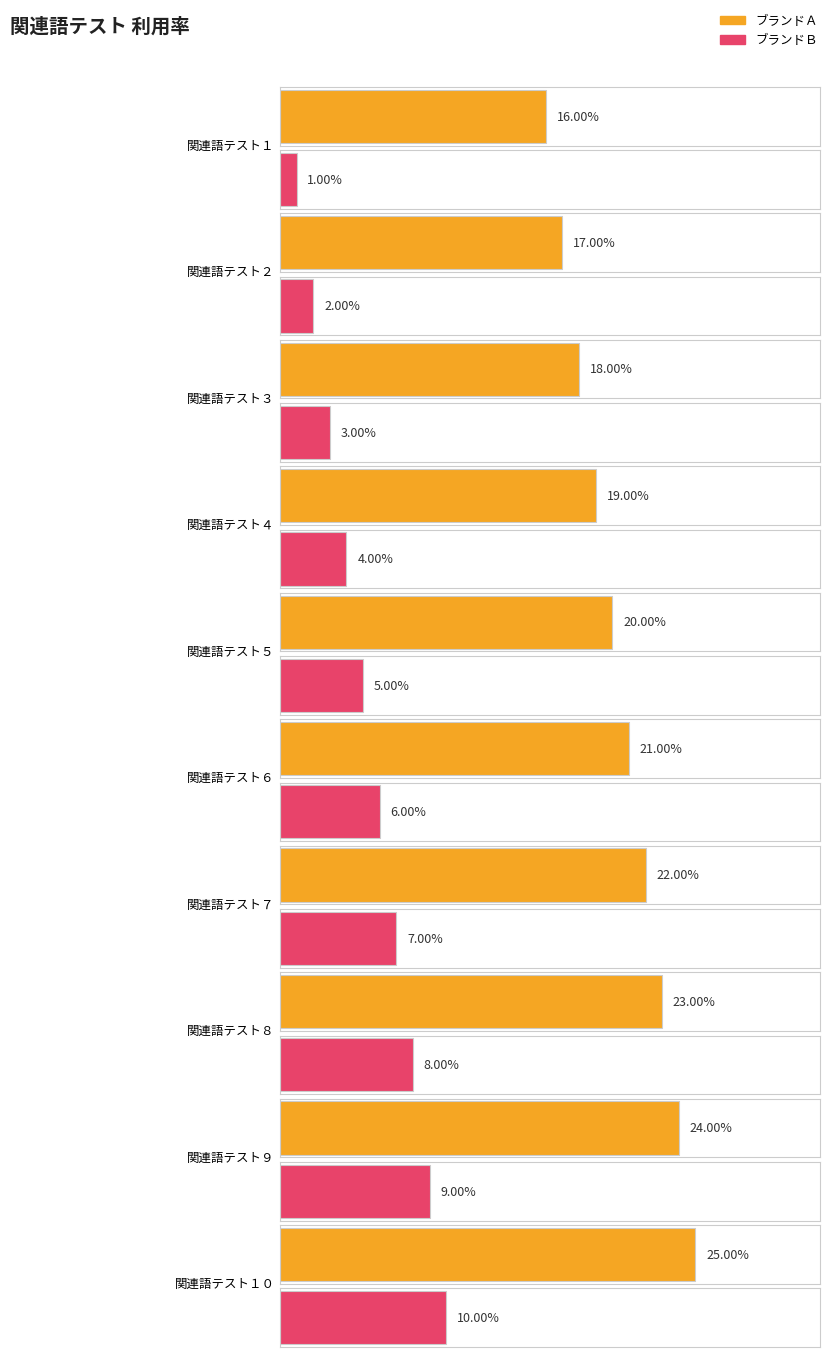

Rank the series by their average value, from highest to lowest.

ブランドＡ, ブランドＢ